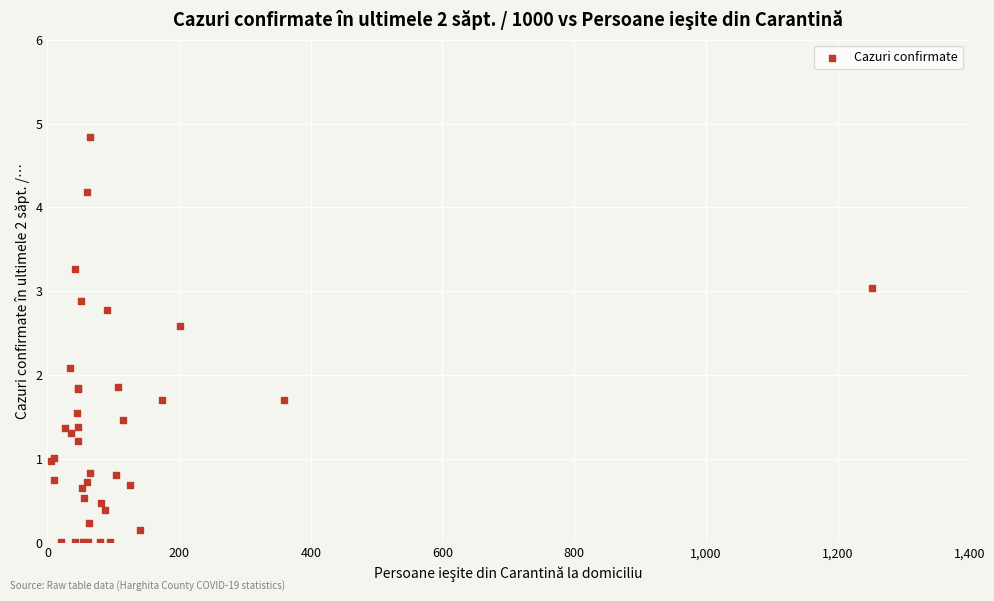

What Y value in the scatter plot is closest to 2?

2.1